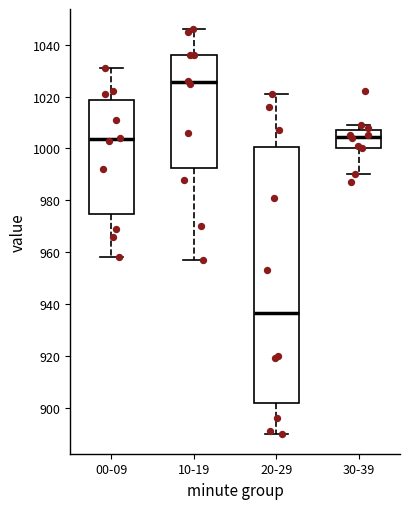

Where is the upper edge of the box for 20-29 on the y-axis? The values are not printed on the chart, so give them approximately, as read against the axis.

1000